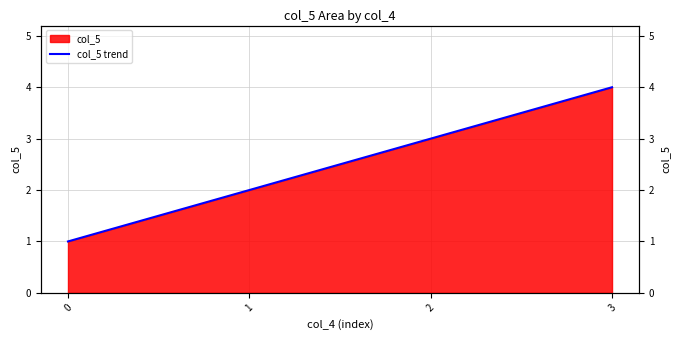

Does the chart have visible grid lines?

Yes